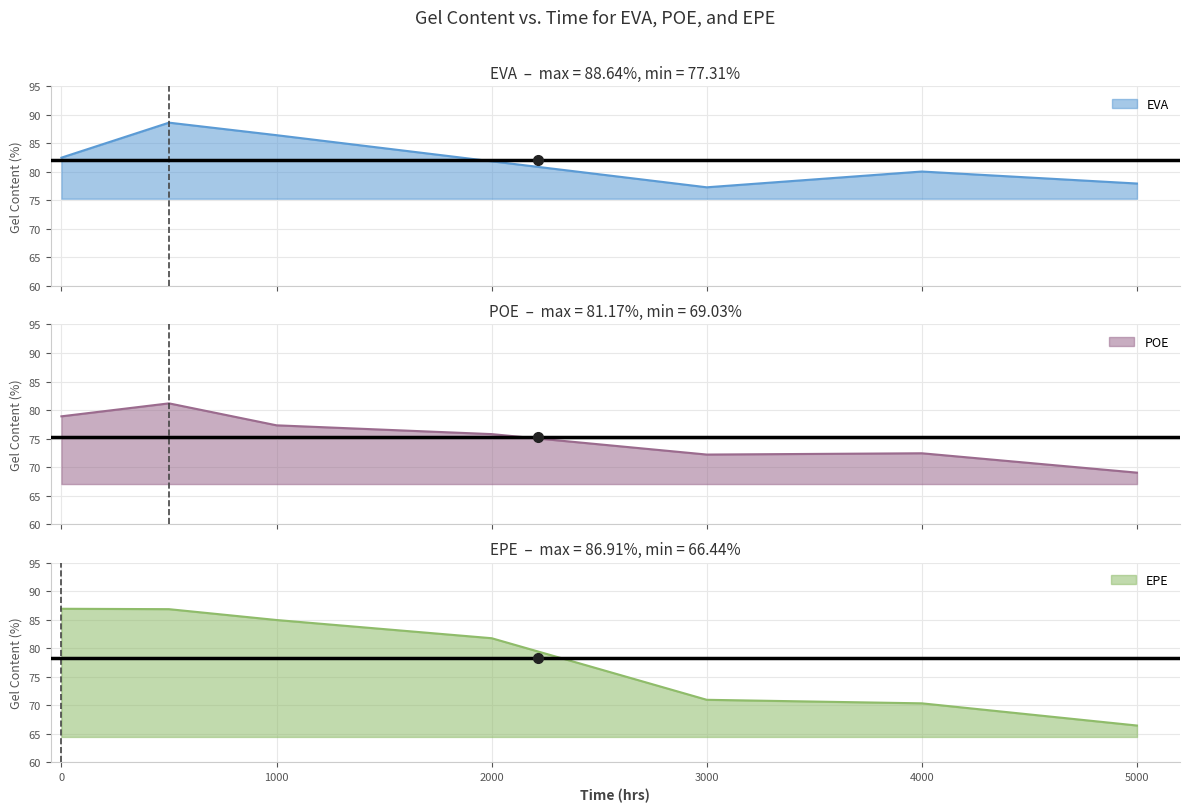

What is the difference between the second highest and second lowest values in the EPE series?

16.5